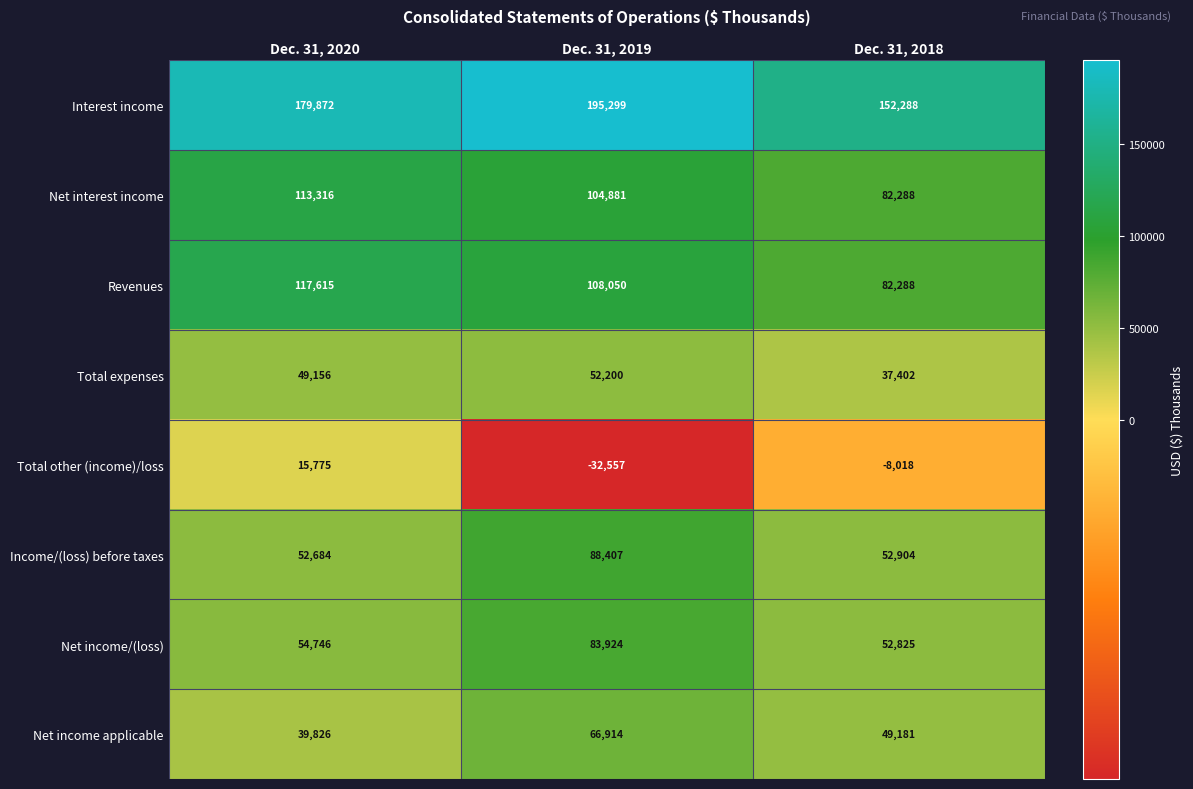

Where is Net interest income nearest to the value 97802?

Dec. 31, 2019